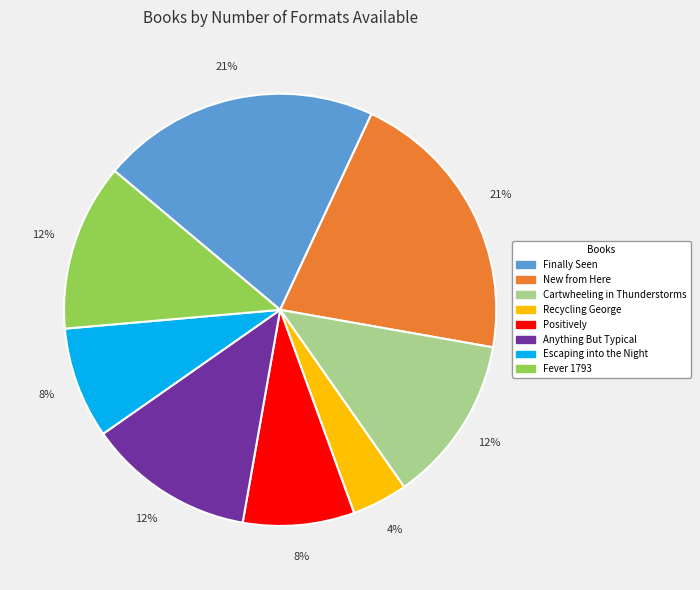

How many segments does this pie chart have?

8